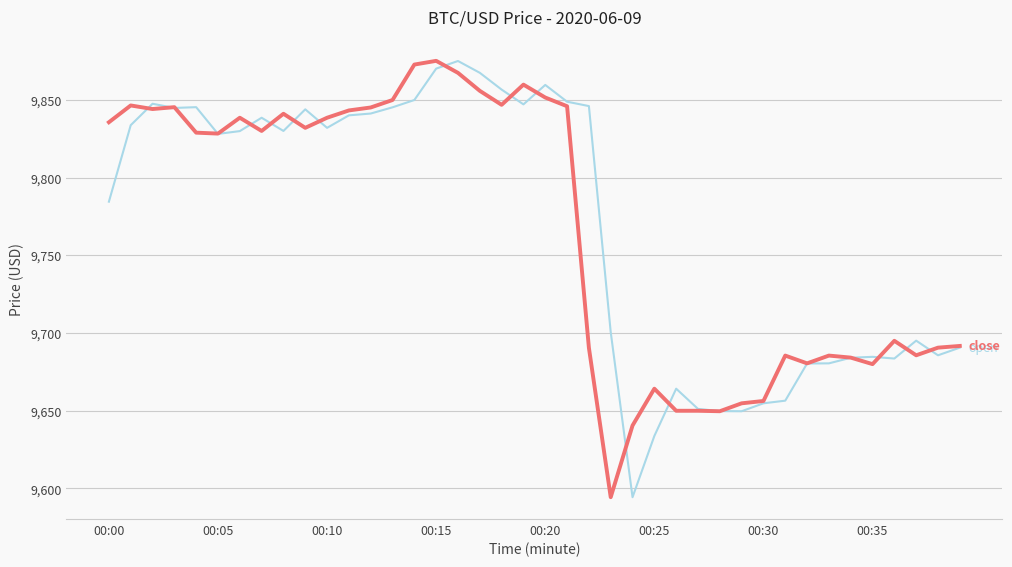

Does the chart display data point markers on the line(s)?

No